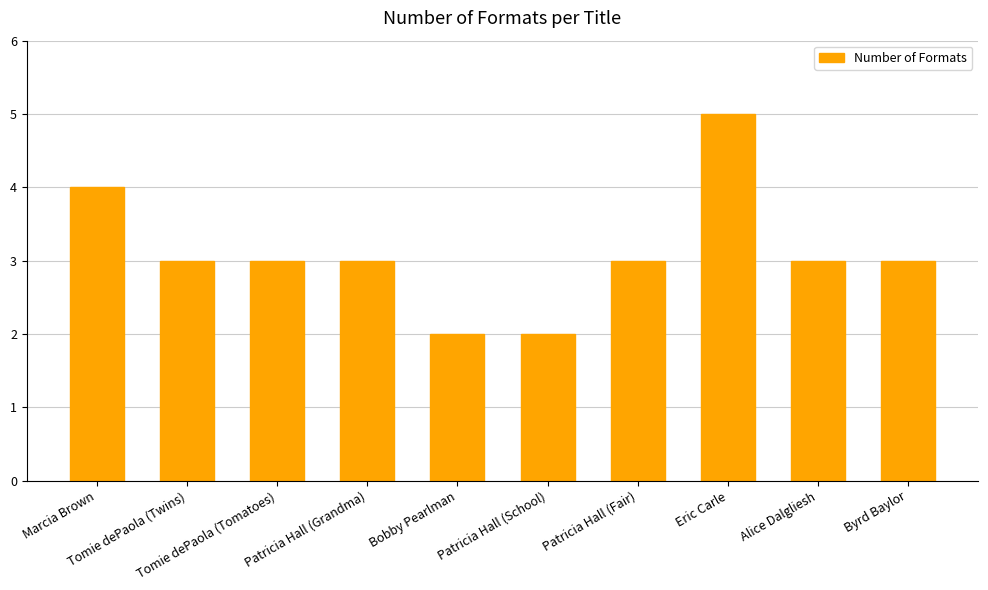

The value at Alice Dalgliesh is 3. True or false?

True